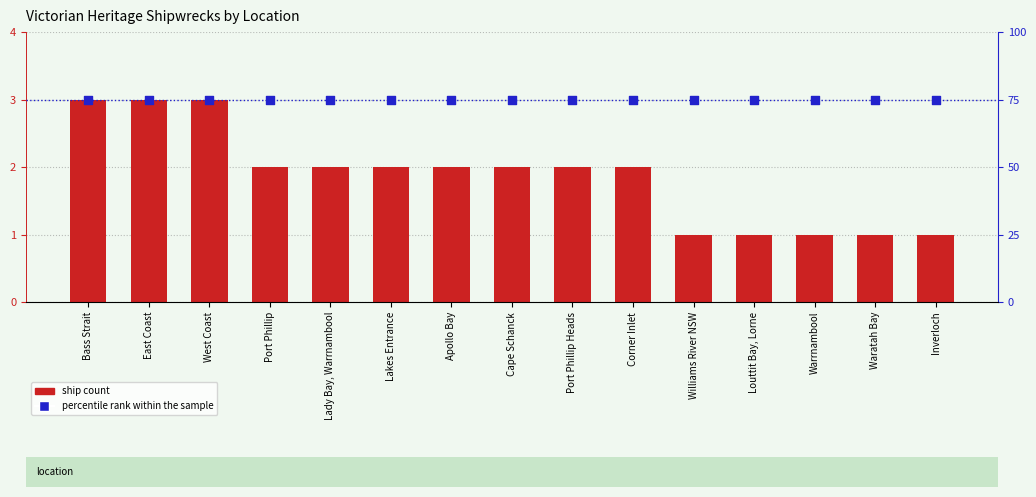

At how many categories does at least one series exceed 8?

15